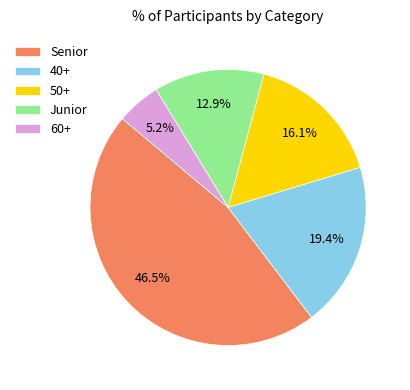

Approximately how many times larger is the value at 40+ compared to Senior?

0.4